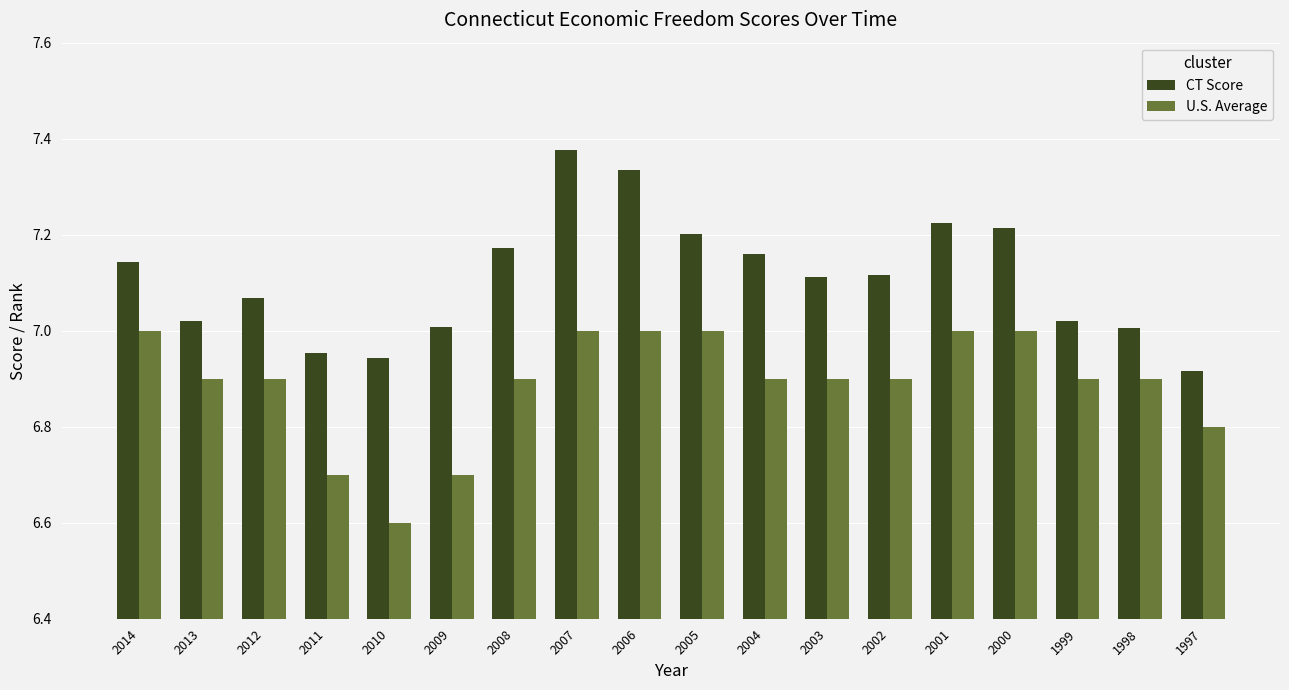

At which label does U.S. Average reach its minimum?

2010